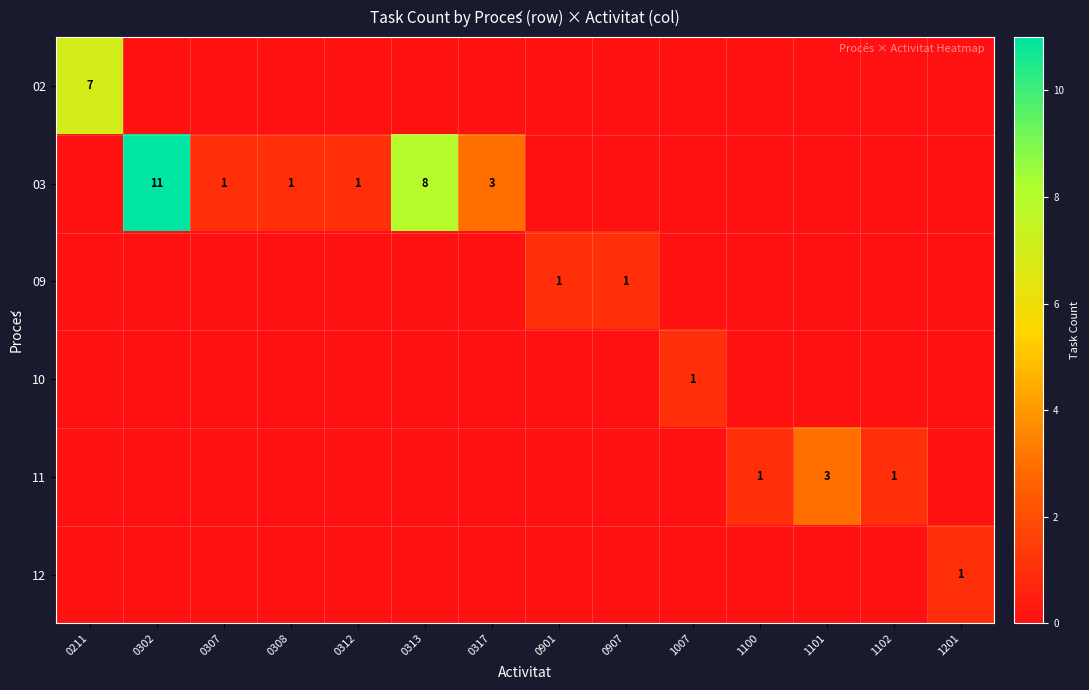

What is the sum of the 03 values at 0307 and 0302?

12